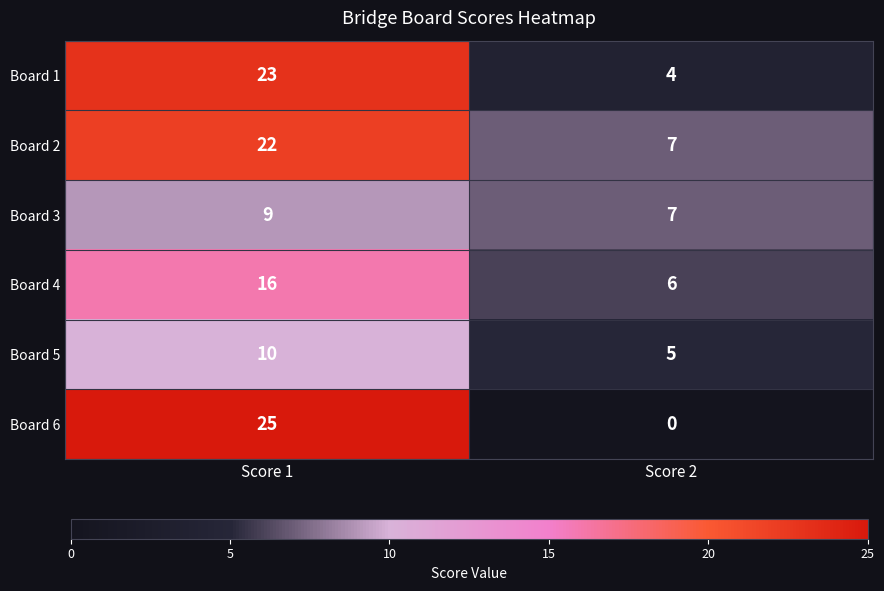

What is the sum of the Board 3 values at Score 2 and Score 1?

16